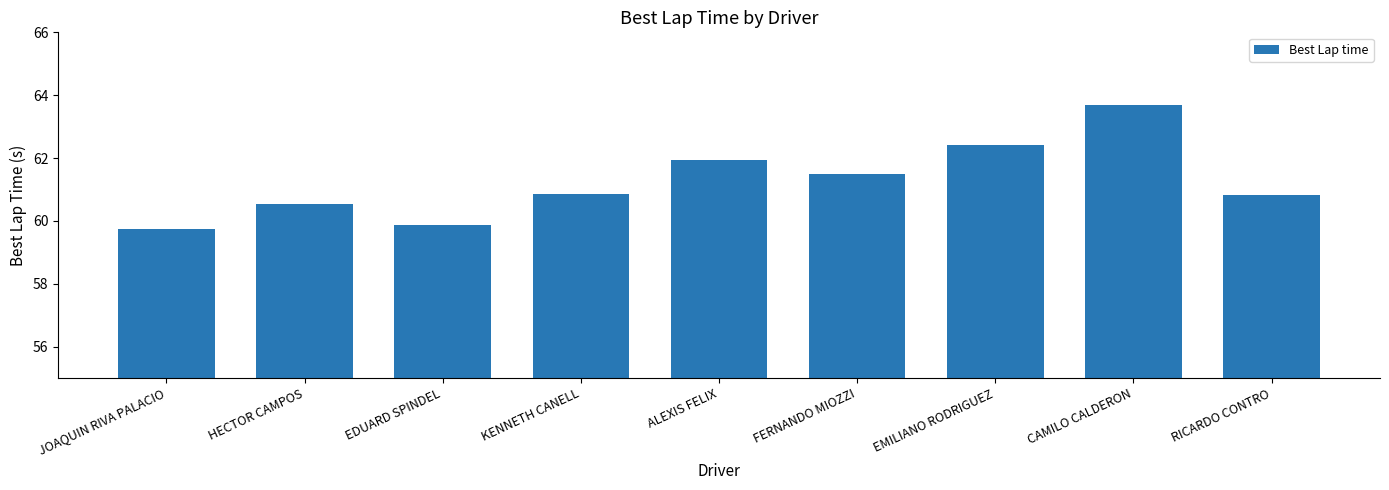

True or false: the data shows 15.0 at FERNANDO MIOZZI.

False